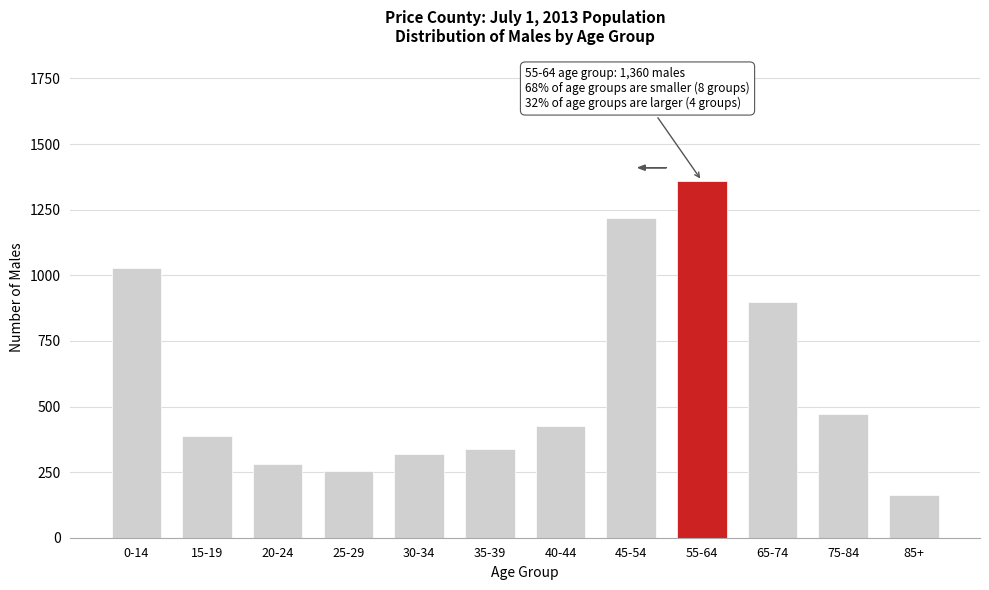

Reading left to right, extract all data points from this chart.

0-14=1029	15-19=389	20-24=282	25-29=253	30-34=320	35-39=338	40-44=424	45-54=1218	55-64=1360	65-74=897	75-84=473	85+=162